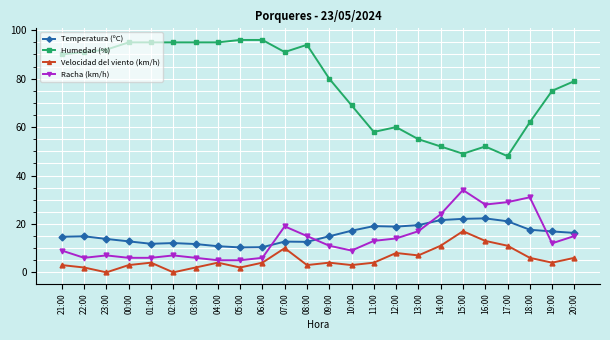

Which series has the widest spread of values?

Humedad (%)